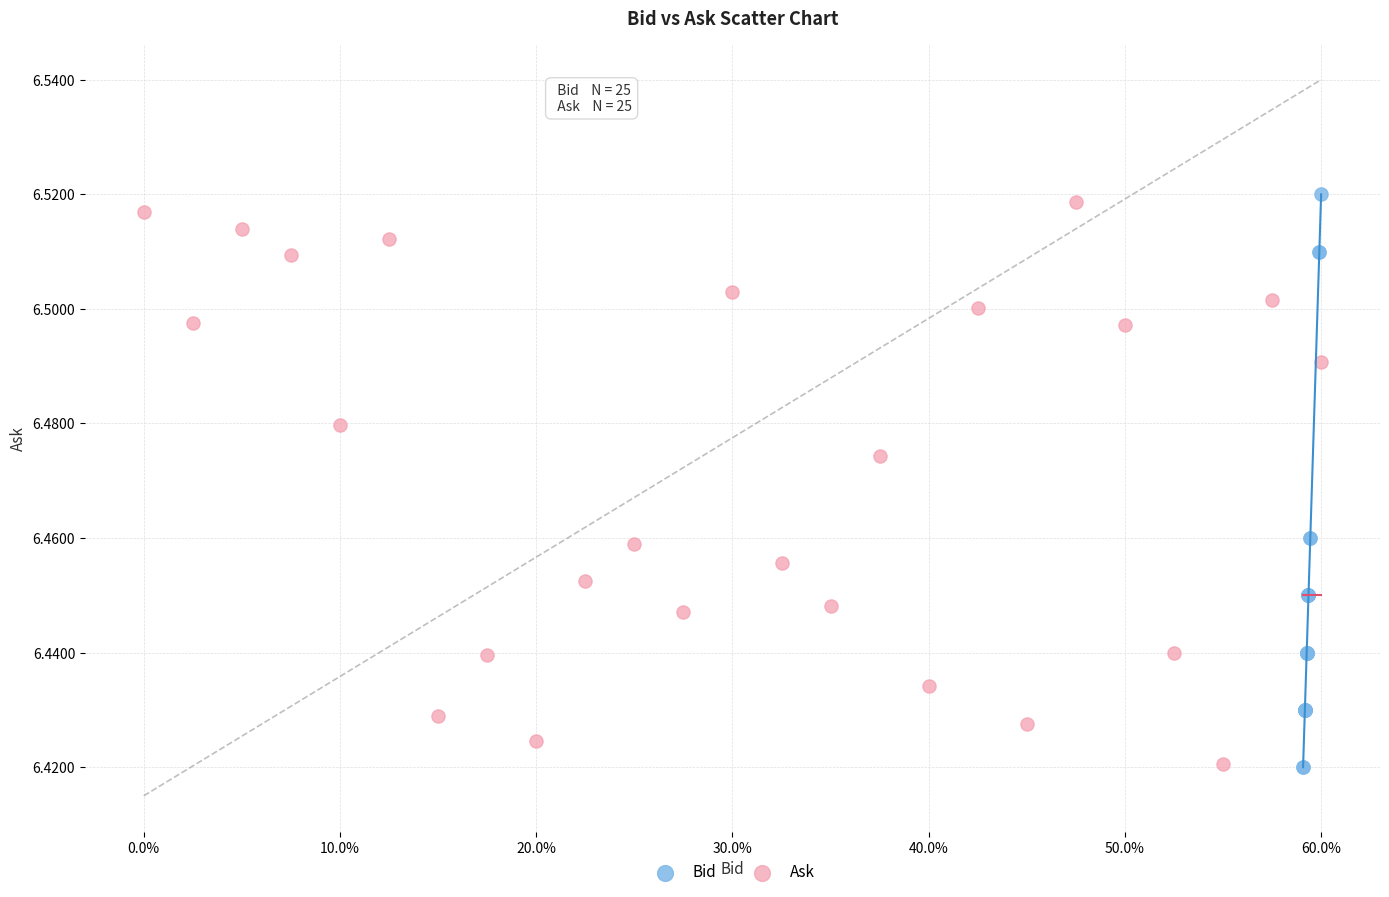

What are all the series names shown in the legend?

Bid, Ask